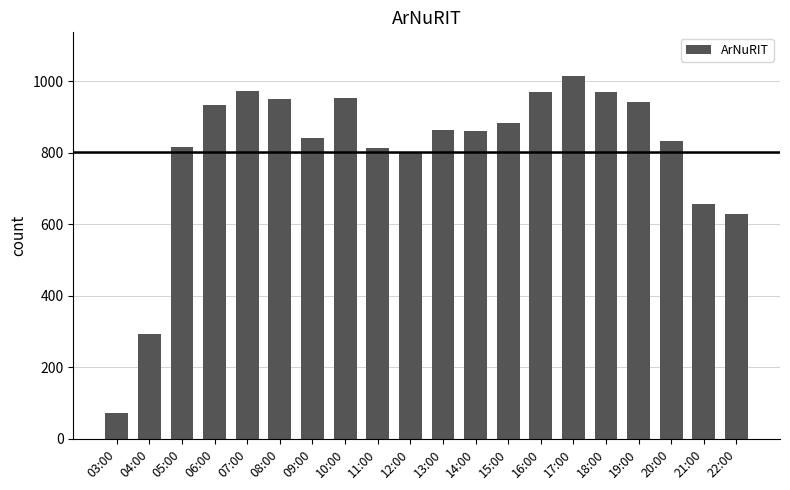

At which category does the chart reach its peak across all series?

17:00